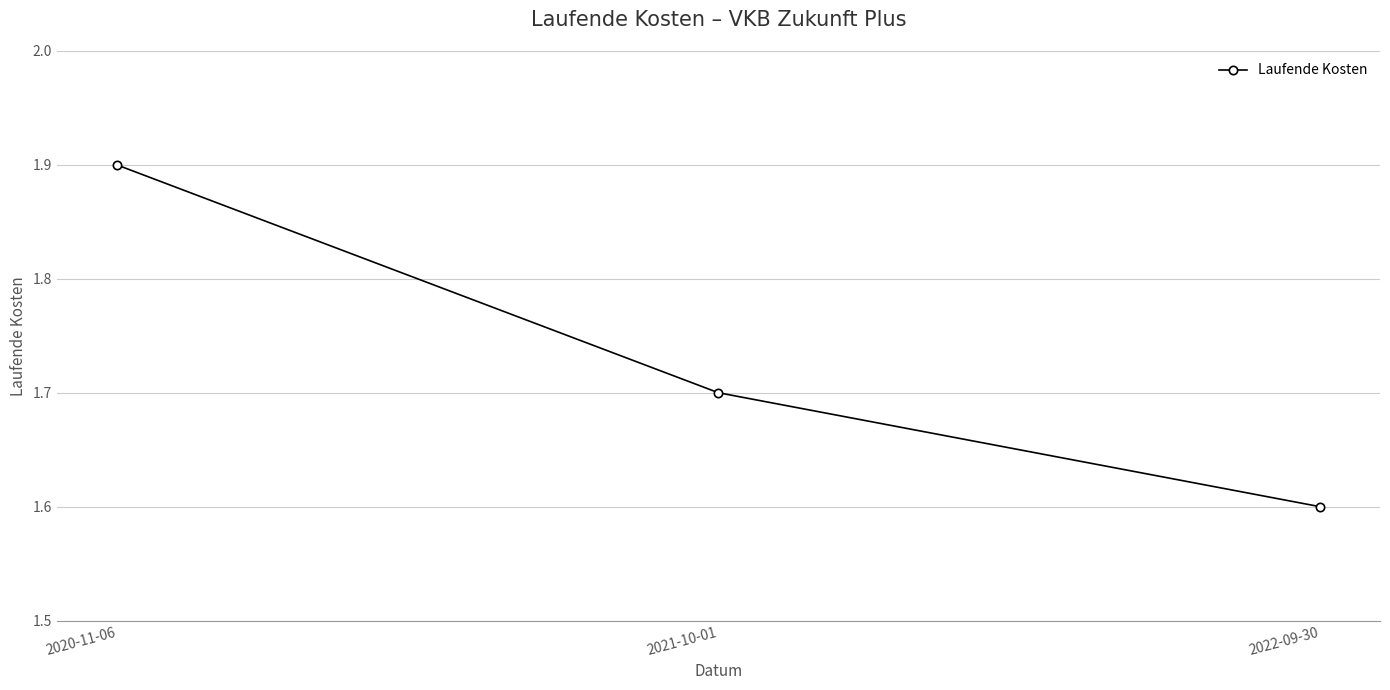

Reading left to right, transcribe all the data shown in this chart.

1.9	1.7	1.6